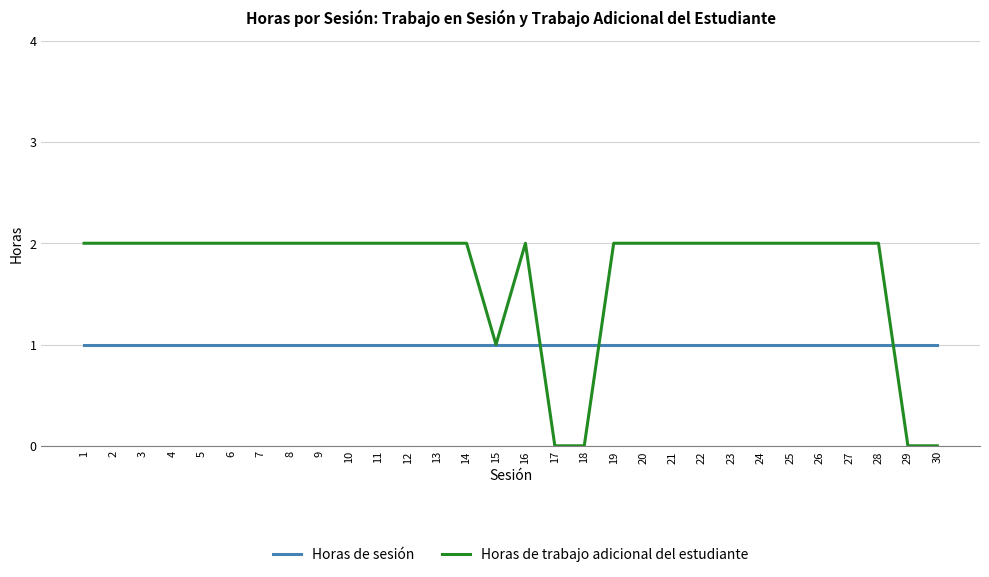

Which series has the widest spread of values?

Horas de trabajo adicional del estudiante